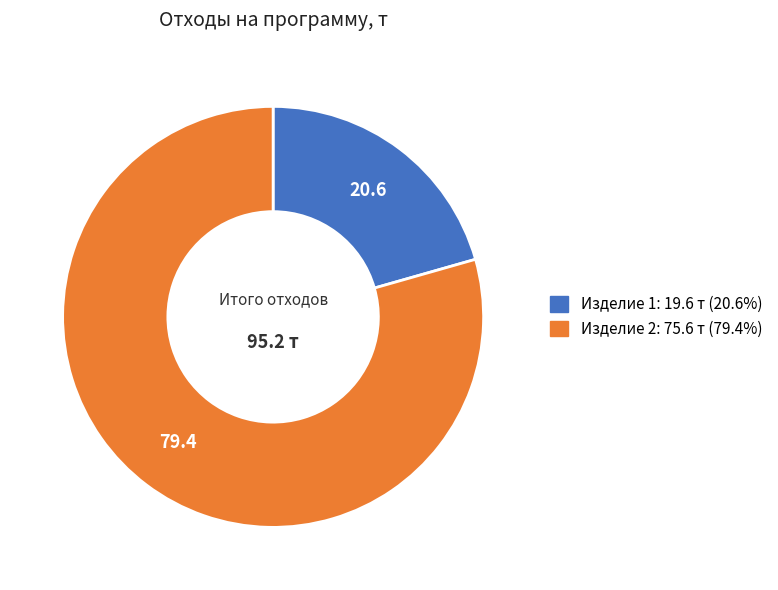

What is the largest slice in the pie chart?

Изделие 2